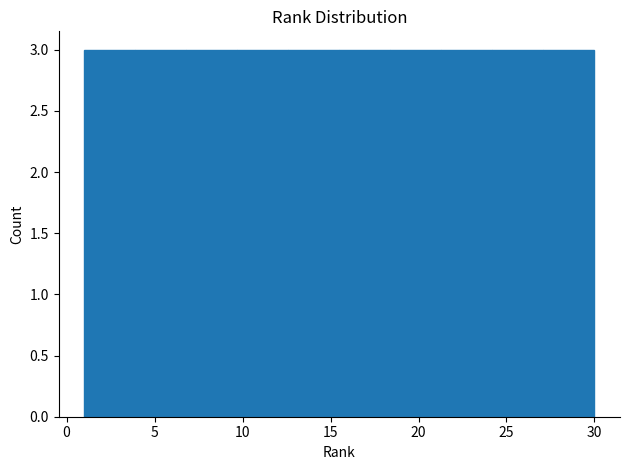

How tall is the bar that spans 9.7 to 12.6 on the x-axis? Neither the bar edges nor the heights are printed on the chart, so give them approximately, as read against the axes.

3